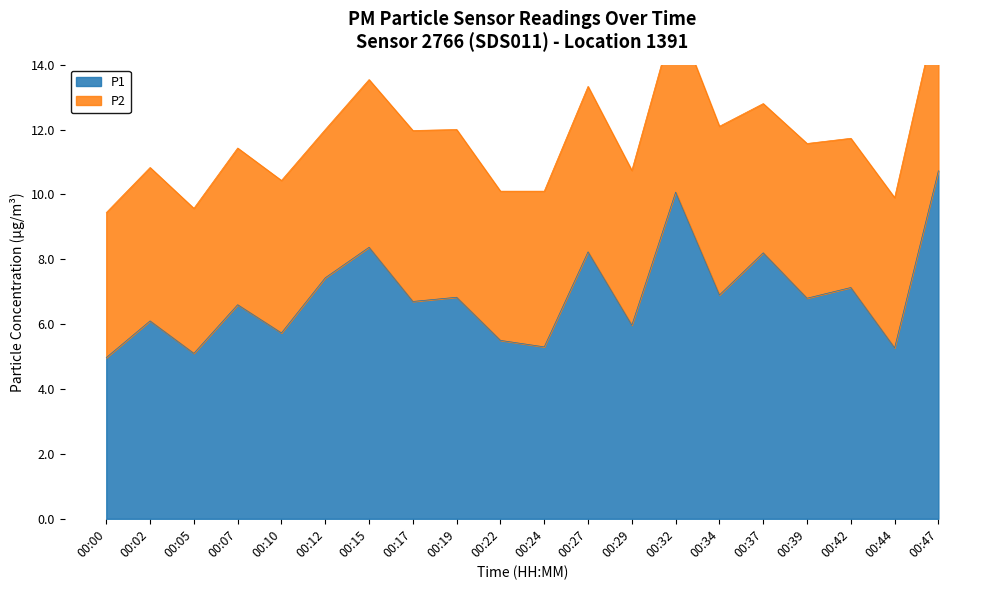

Reading left to right, what are all the values shown in this chart?

5.0	6.1	5.1	6.6	5.7	7.4	8.4	6.7	6.8	5.5	5.3	8.2	6.0	10.1	6.9	8.2	6.8	7.1	5.3	10.7